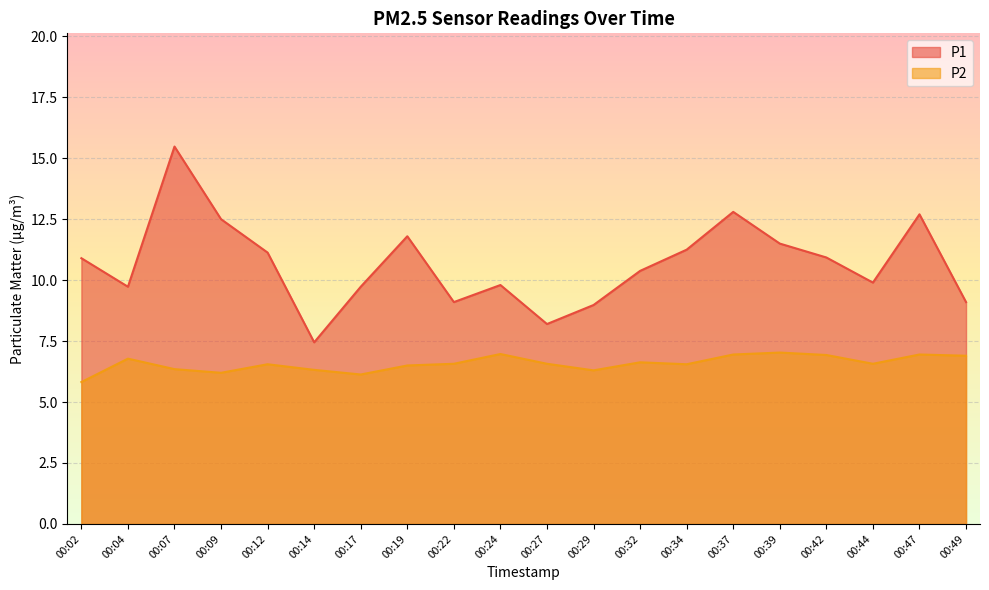

What is the value of the P1 point at the 6th from the left?

7.5